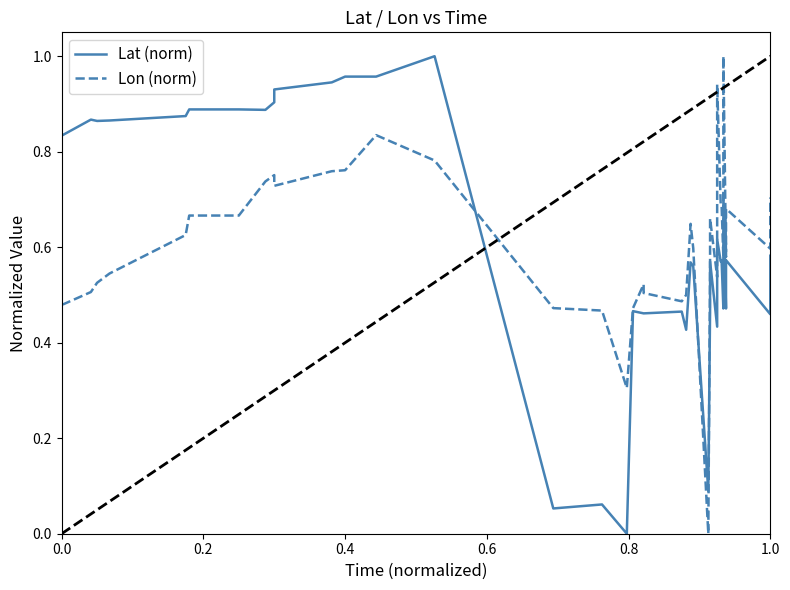

Reading left to right, what are all the values shown in this chart?

Lat (norm): 0.8	0.8	0.9	0.9	0.9	0.9	0.9	0.9	0.9	0.9	0.9	0.9	1.0	1.0	1.0	0.1	0.1	0.0	0.5	0.5	0.5	0.5	0.4	0.6	0.6	0.1	0.5	0.6	0.4	0.6	0.6	0.6	0.6	0.5	0.7	0.5	0.6	0.5	0.6	0.6
Lon (norm): 0.5	0.5	0.5	0.5	0.5	0.6	0.7	0.7	0.7	0.8	0.7	0.8	0.8	0.8	0.8	0.5	0.5	0.3	0.5	0.5	0.5	0.5	0.5	0.6	0.6	0.0	0.6	0.7	0.5	0.7	0.9	0.7	0.7	0.6	1.0	0.6	0.7	0.6	0.7	0.7